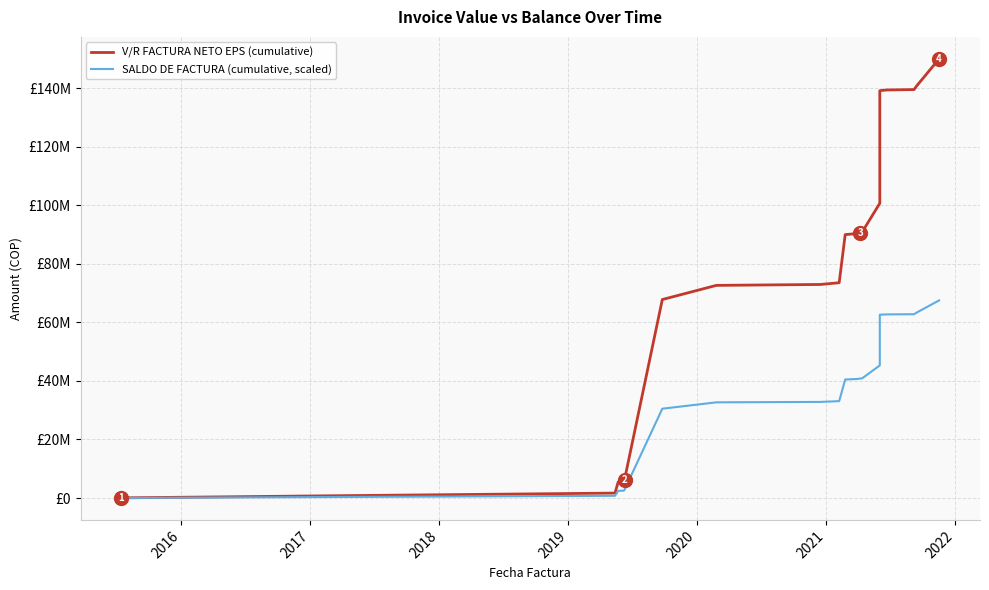

Reading right to left, what are all the values shown in this chart?

V/R FACTURA NETO EPS (cumulative): 149978711.0	140667076.0	139485937.0	139351787.0	139114457.0	137536269.0	100653549.0	90818157.0	90668533.0	90500323.0	90328310.0	89955766.0	73574656.0	73514956.0	72919626.0	72910851.0	72618895.0	67782656.0	6265261.0	5567781.0	5473588.0	1681675.0	797213.0	60085.0
SALDO DE FACTURA (cumulative, scaled): 67490420.0	63300184.2	62768671.6	62708304.1	62601505.6	61891321.1	45294097.1	40868170.6	40800839.9	40725145.4	40647739.5	40480094.7	33108595.2	33081730.2	32813831.7	32809882.9	32678502.8	30502195.2	2819367.5	2505501.5	2463114.6	756753.8	358745.9	27038.2